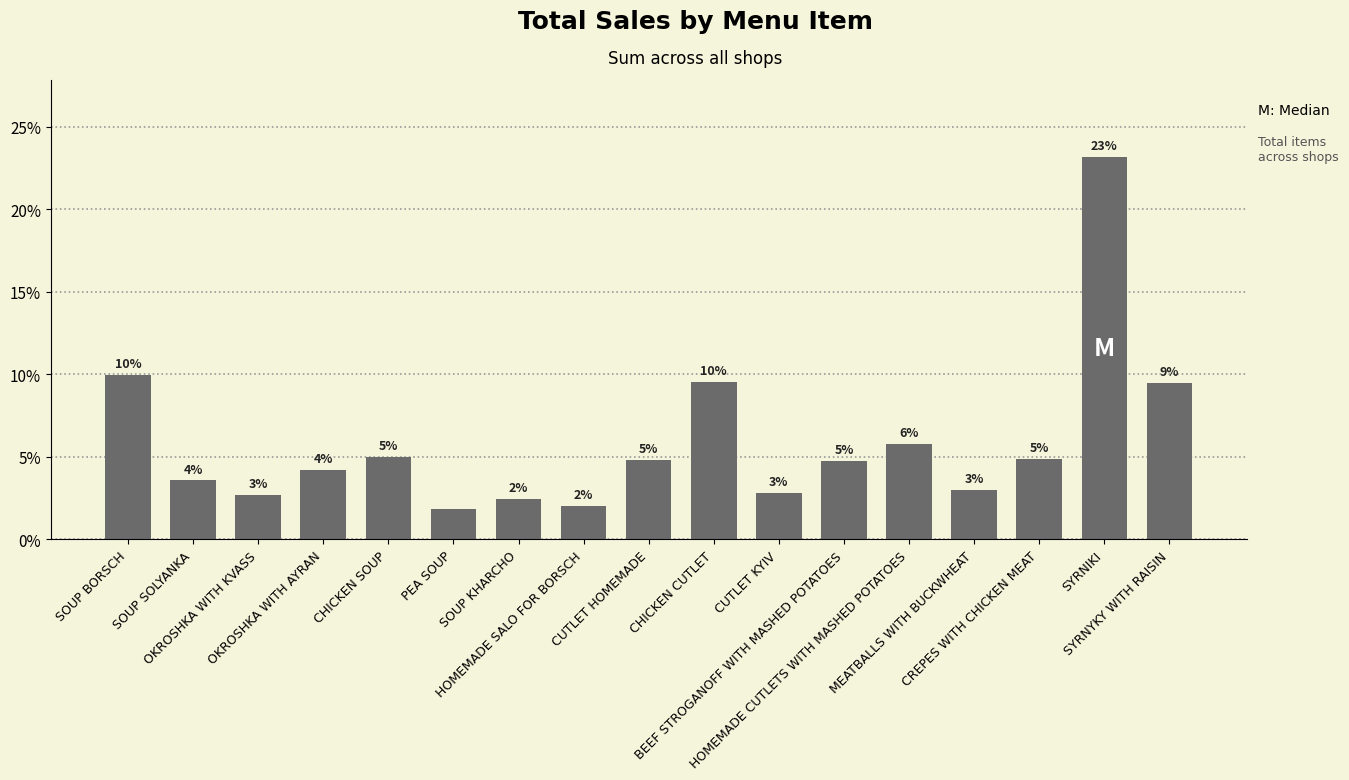

What is the average value?

5.9